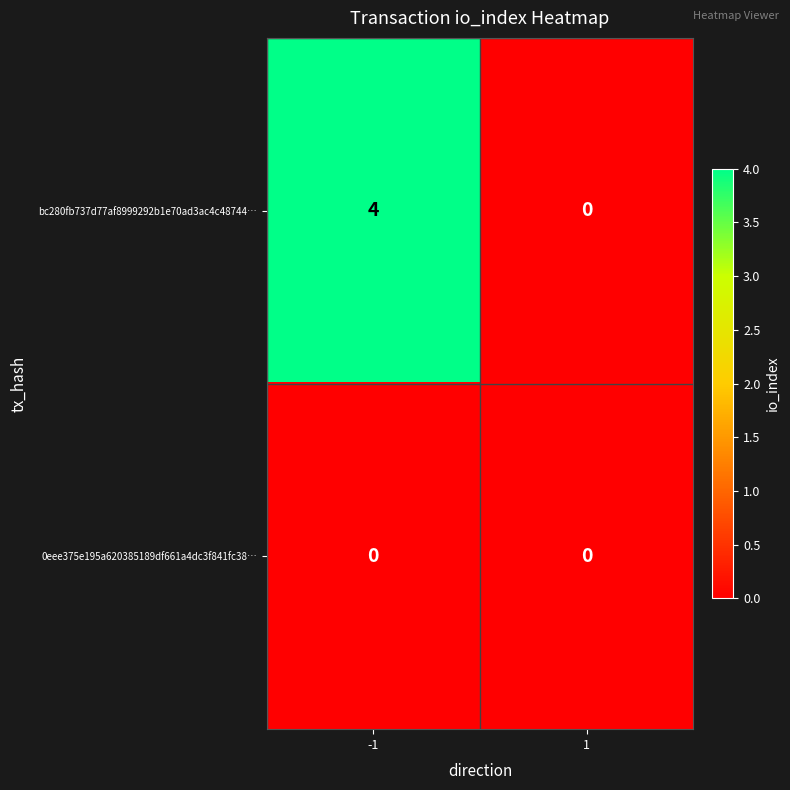

Reading left to right, what are all the values shown in this chart?

bc280fb737d77af8999292b1e70ad3ac4c48744…: -1=4	1=0
0eee375e195a620385189df661a4dc3f841fc38…: -1=0	1=0